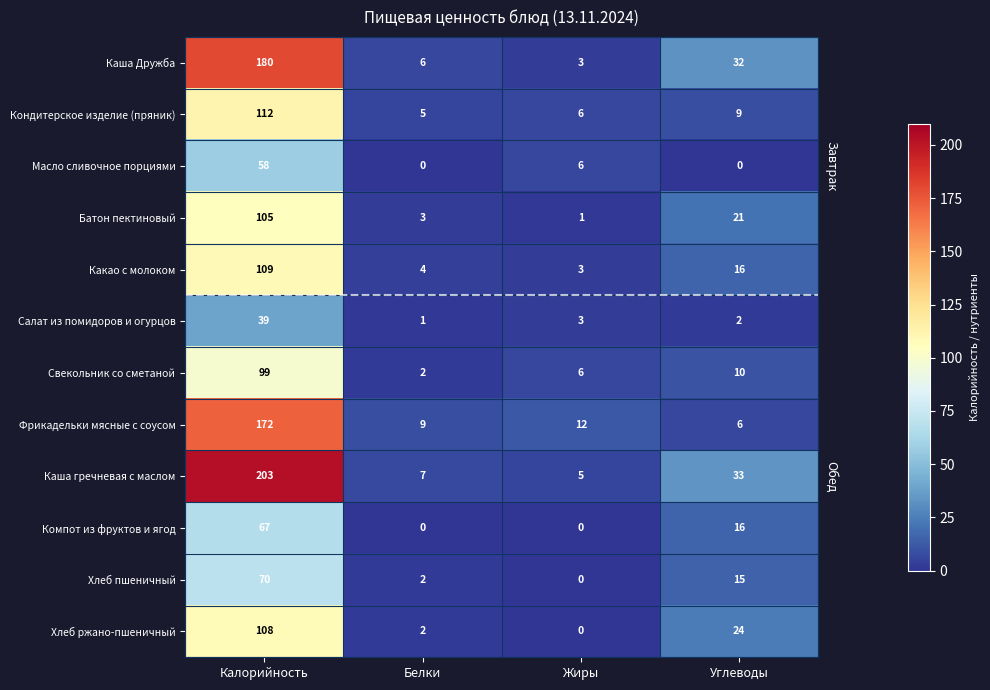

What is the approximate value of Компот из фруктов и ягод at Углеводы, to the nearest 10?

20